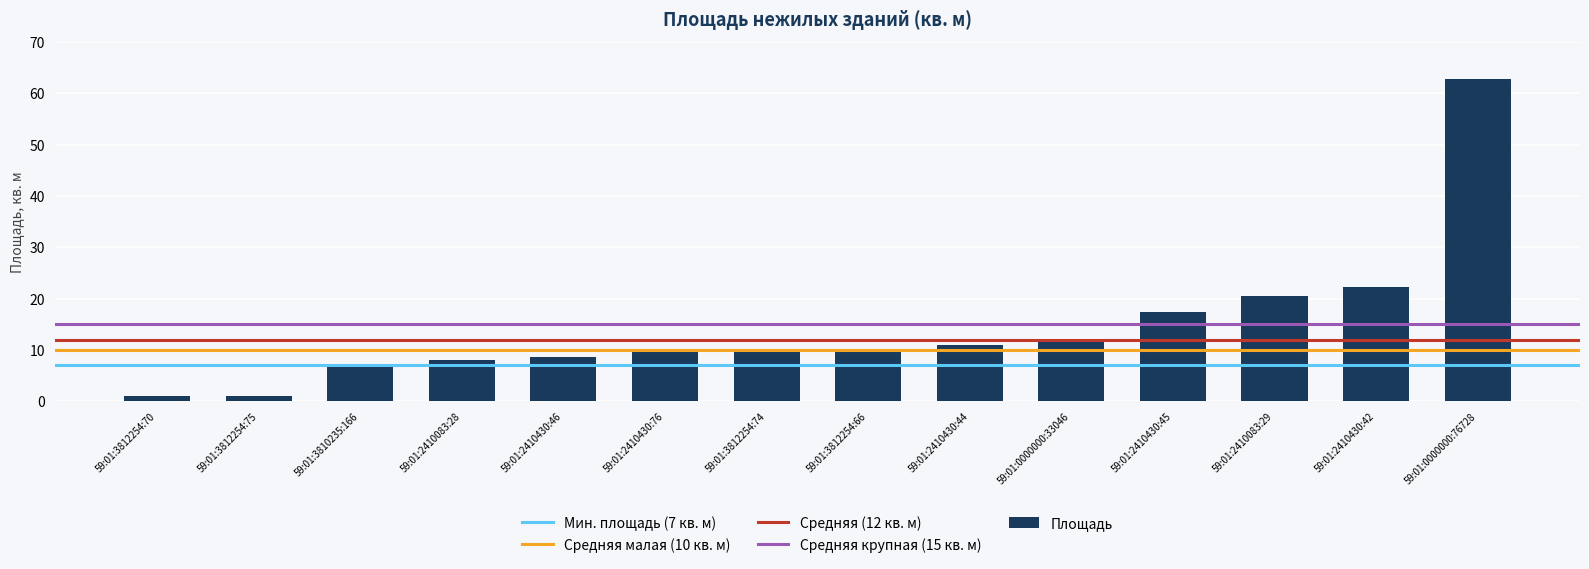

What is the label of the 12th bar from the right?

59:01:3810235:166